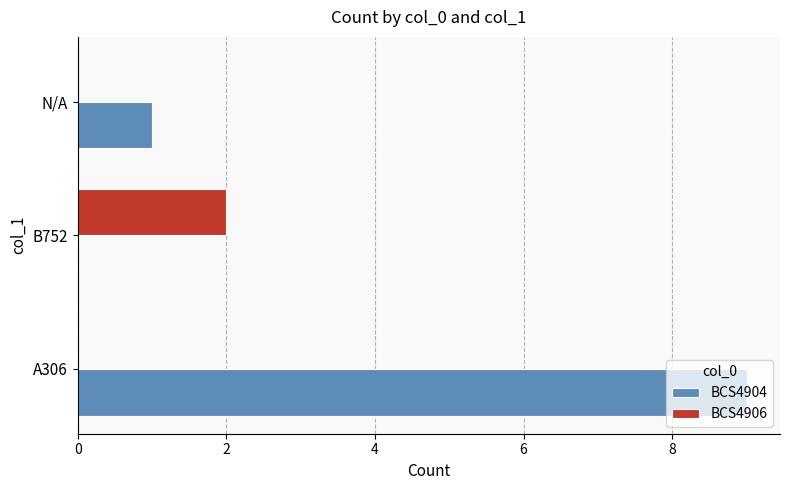

At which category is the sum across all series the highest?

A306